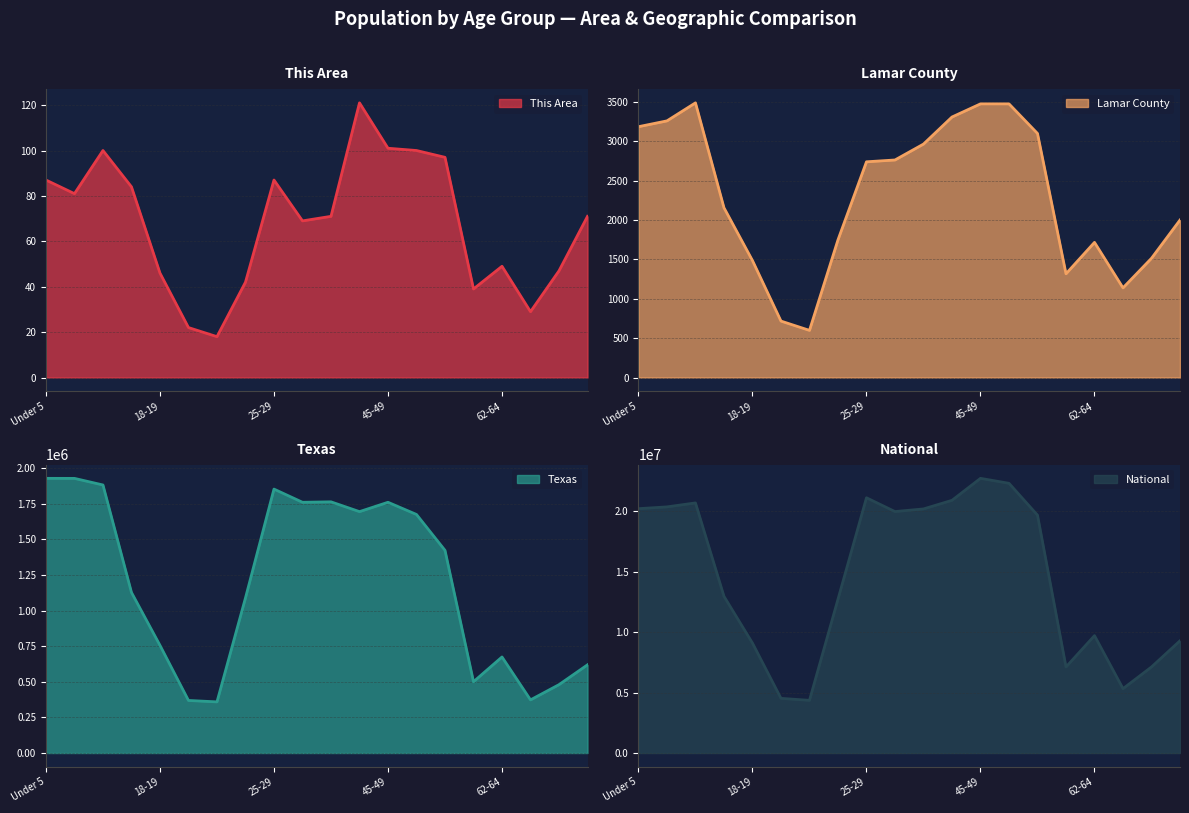

True or false: National has more than 2 interior local peaks.

True